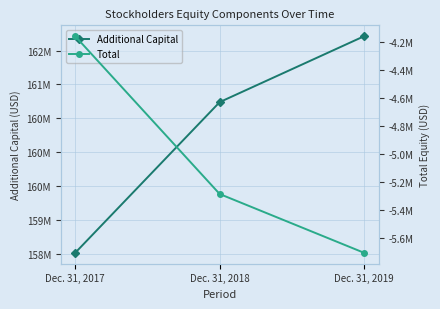

Rank the series by their average value, from highest to lowest.

Additional Capital, Total